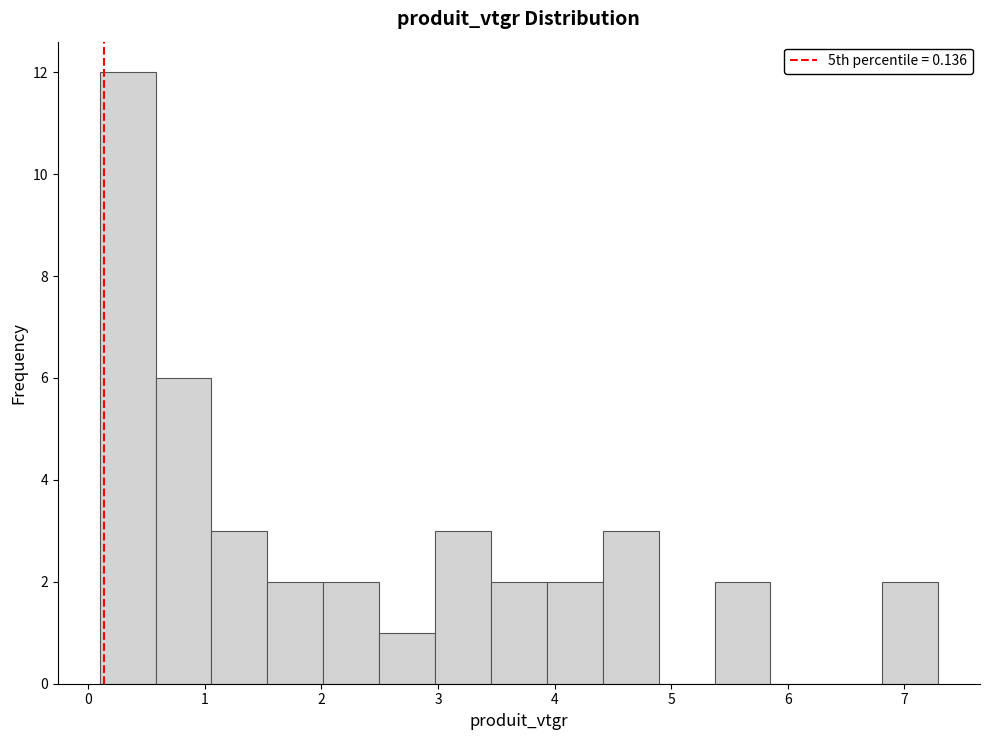

Reading left to right, transcribe this chart: for each bar, give the range it covers on the x-axis and its height. Neither the bar edges nor the heights are printed on the chart, so give them approximately, as read against the axes.

0.1 to 0.6: 12
0.6 to 1.1: 6
1.1 to 1.5: 3
1.5 to 2.0: 2
2.0 to 2.5: 2
2.5 to 3.0: 1
3.0 to 3.5: 3
3.5 to 3.9: 2
3.9 to 4.4: 2
4.4 to 4.9: 3
4.9 to 5.4: 0
5.4 to 5.9: 2
5.9 to 6.3: 0
6.3 to 6.8: 0
6.8 to 7.3: 2